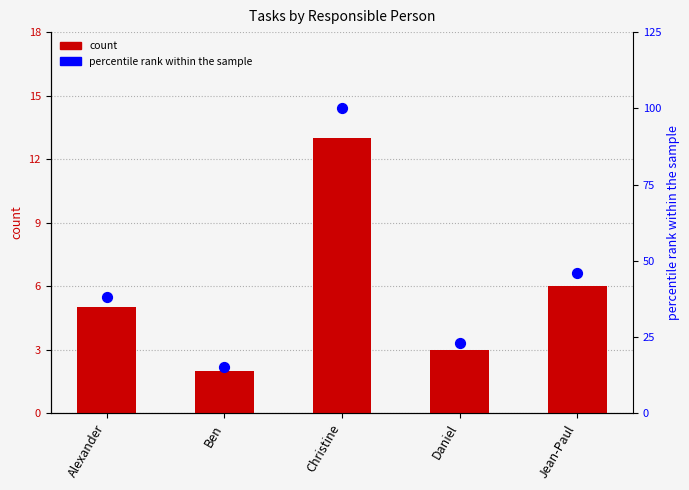

At which category is the sum across all series the highest?

Christine